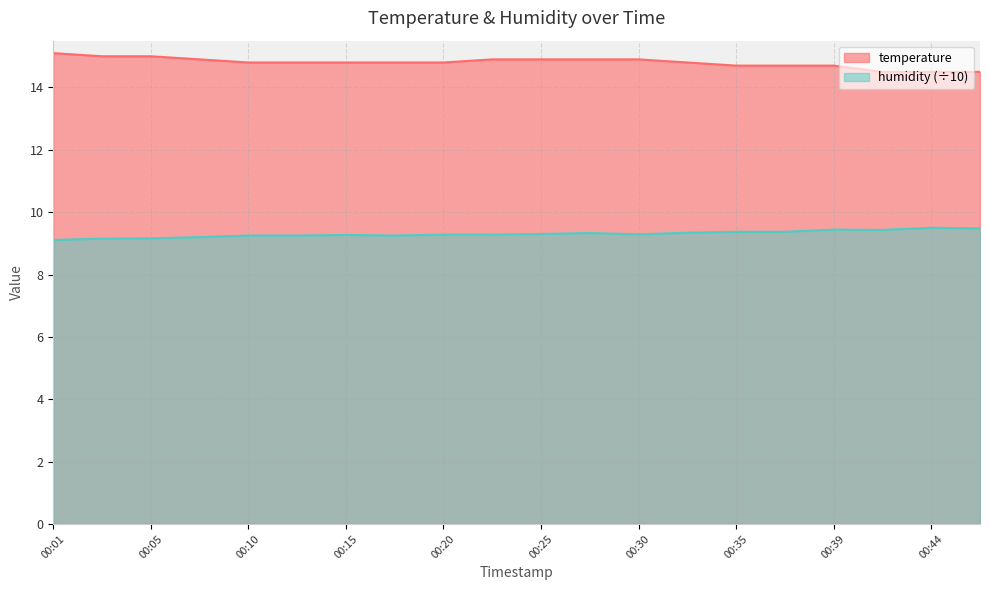

Reading left to right, extract all data points from this chart.

temperature: 00:01=15.1	00:03=15.0	00:05=15.0	00:08=14.9	00:10=14.8	00:13=14.8	00:15=14.8	00:18=14.8	00:20=14.8	00:22=14.9	00:25=14.9	00:27=14.9	00:30=14.9	00:32=14.8	00:35=14.7	00:37=14.7	00:39=14.7	00:42=14.5	00:44=14.5	00:47=14.5
humidity: 00:01=9.1	00:03=9.2	00:05=9.2	00:08=9.2	00:10=9.2	00:13=9.2	00:15=9.3	00:18=9.2	00:20=9.3	00:22=9.3	00:25=9.3	00:27=9.3	00:30=9.3	00:32=9.3	00:35=9.4	00:37=9.4	00:39=9.4	00:42=9.4	00:44=9.5	00:47=9.5